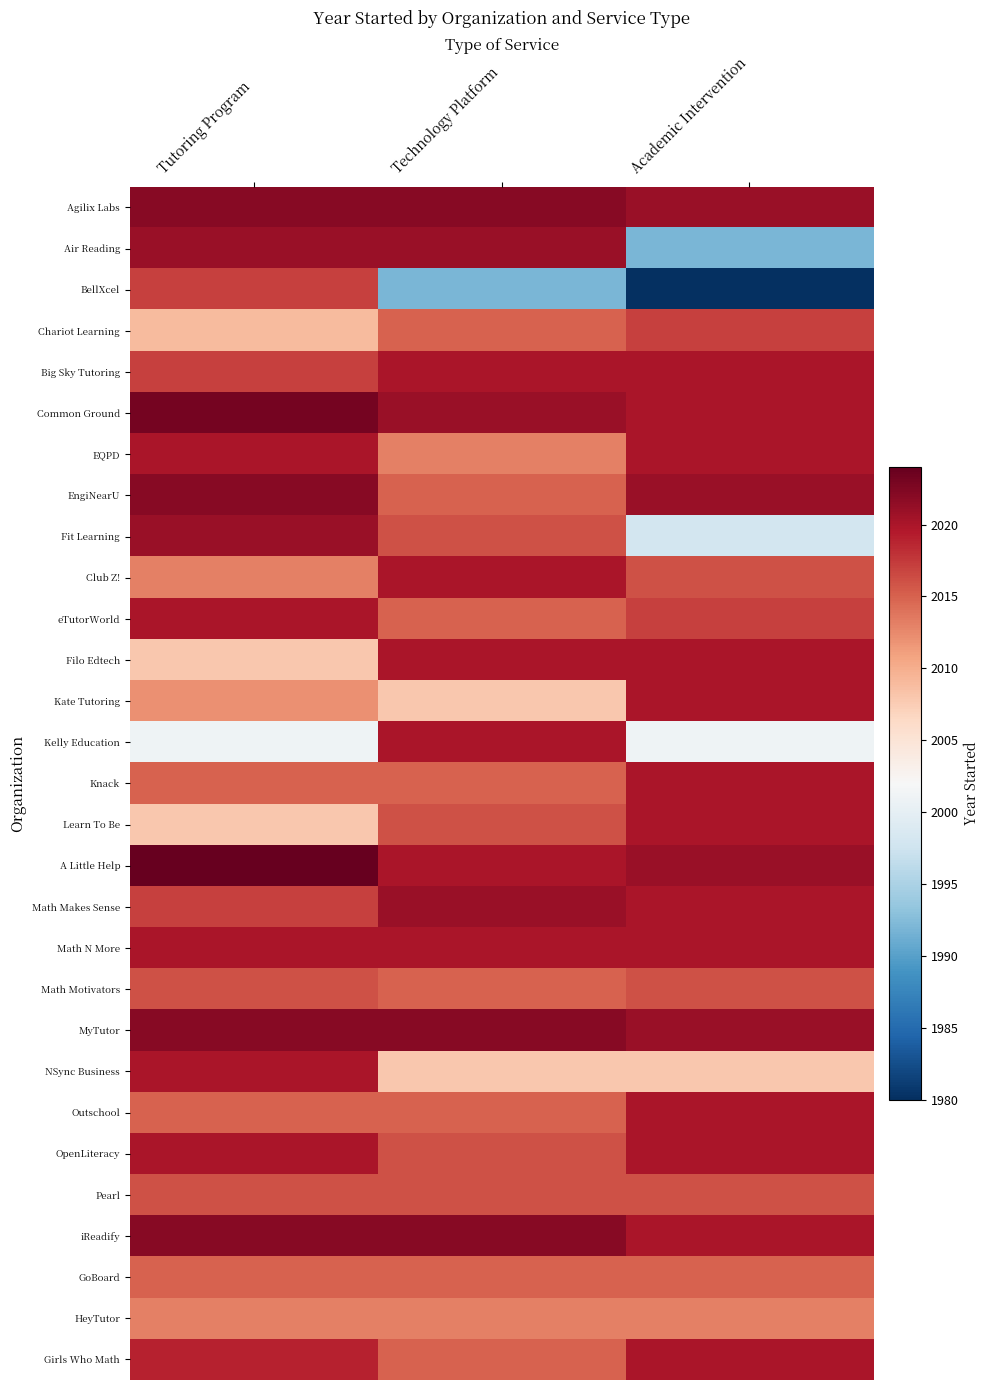

At how many categories does at least one series exceed 1986?

3